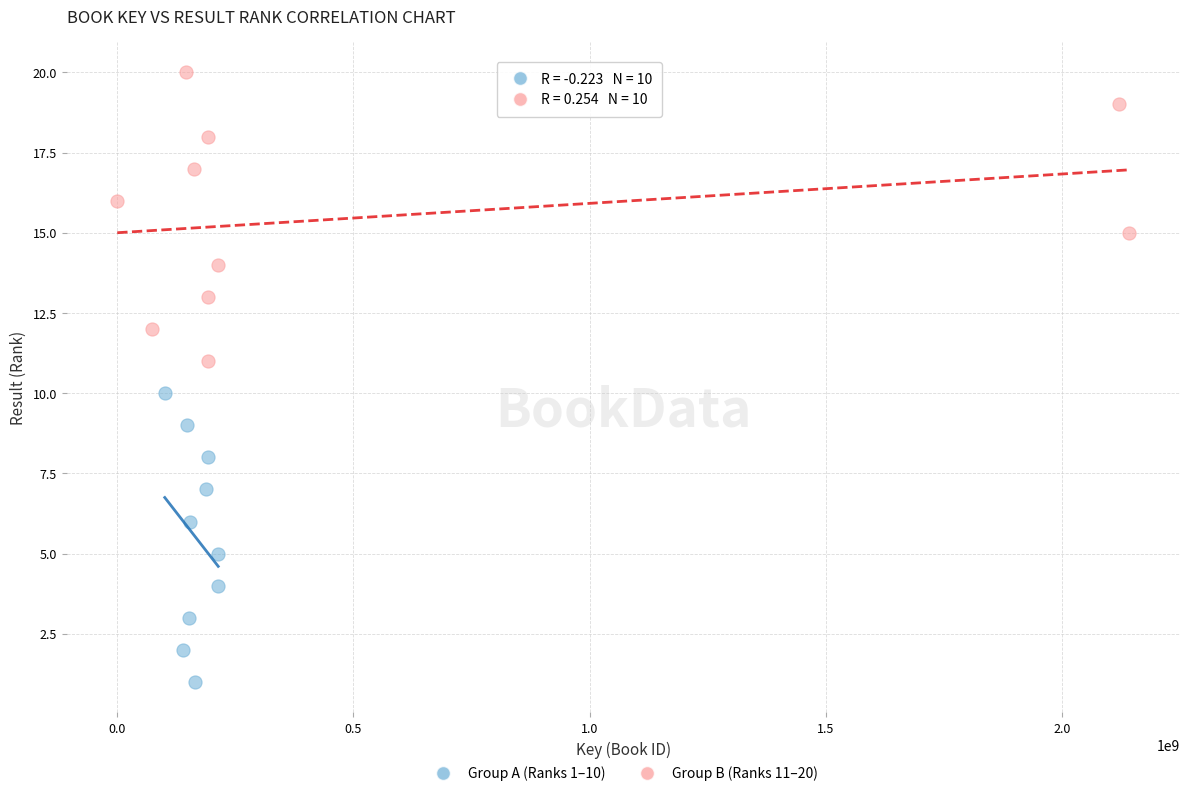

What are all the series names shown in the legend?

Group A (Ranks 1–10), Group B (Ranks 11–20)